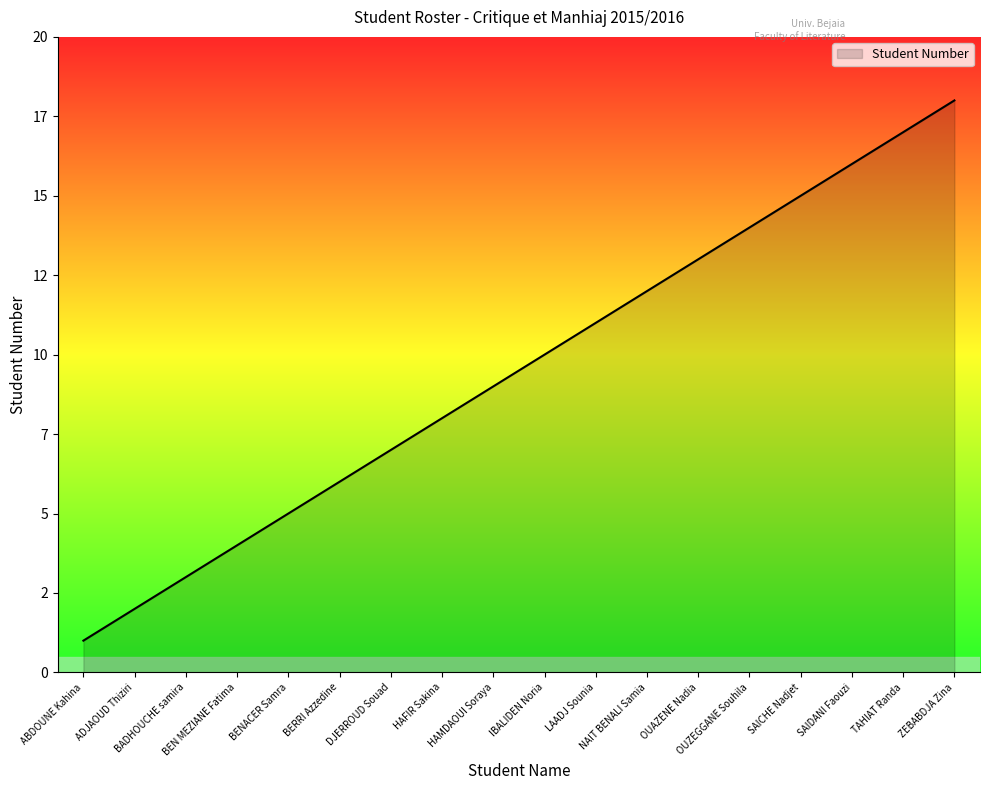

Does the chart display data point markers on the line(s)?

No